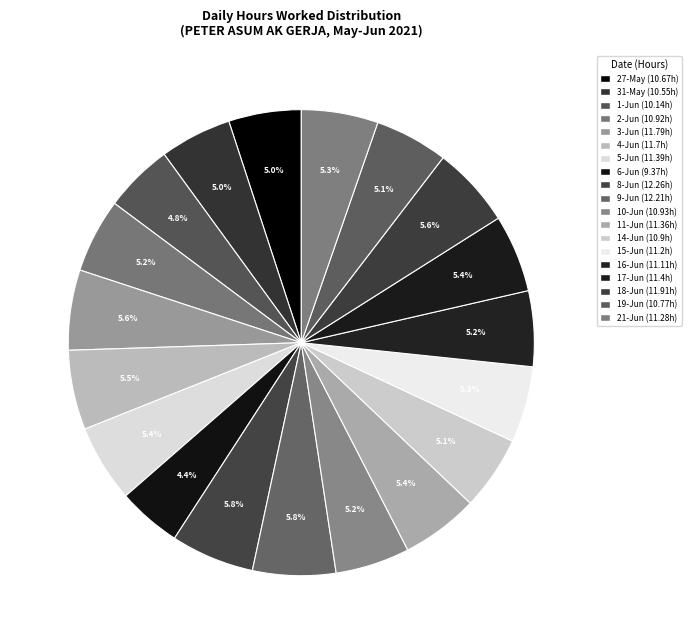

How many segments does this pie chart have?

19